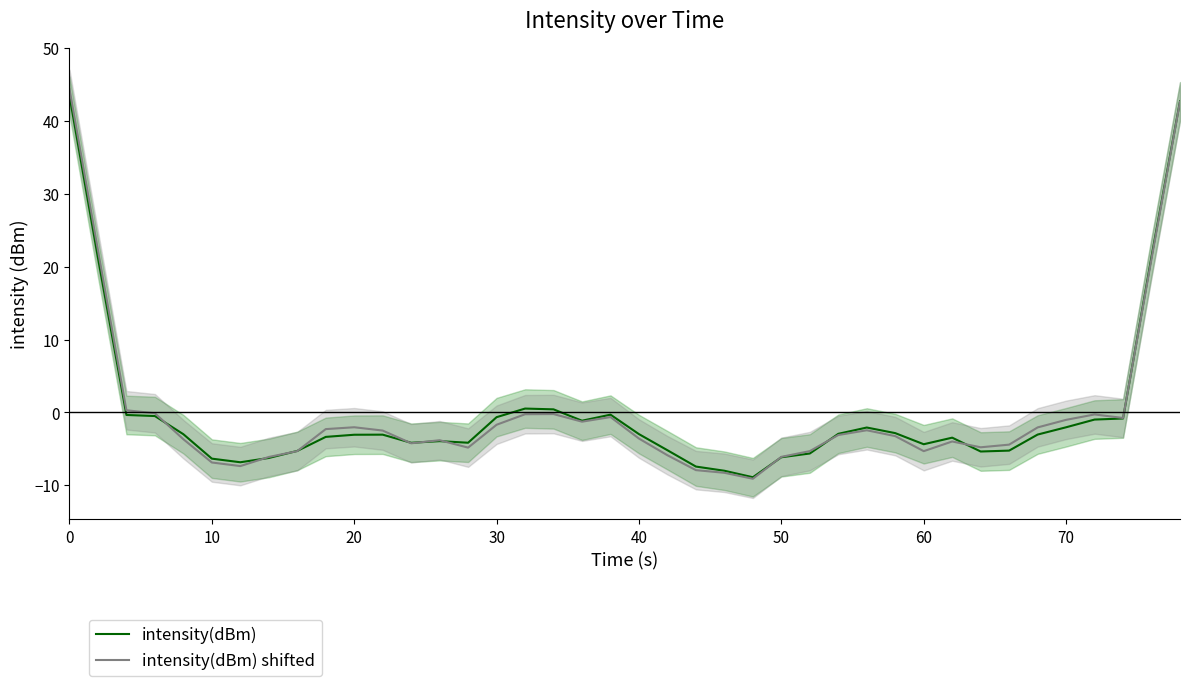

How many interior local valleys does the intensity(dBm) series have?

7